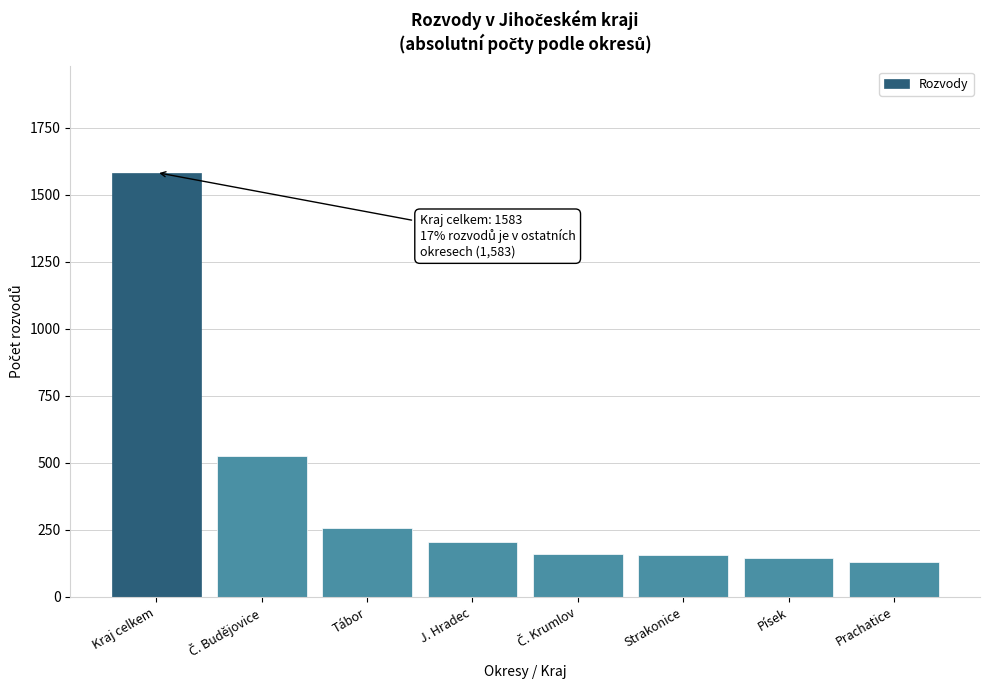

Is it true that the value at Kraj celkem is 1583?

True